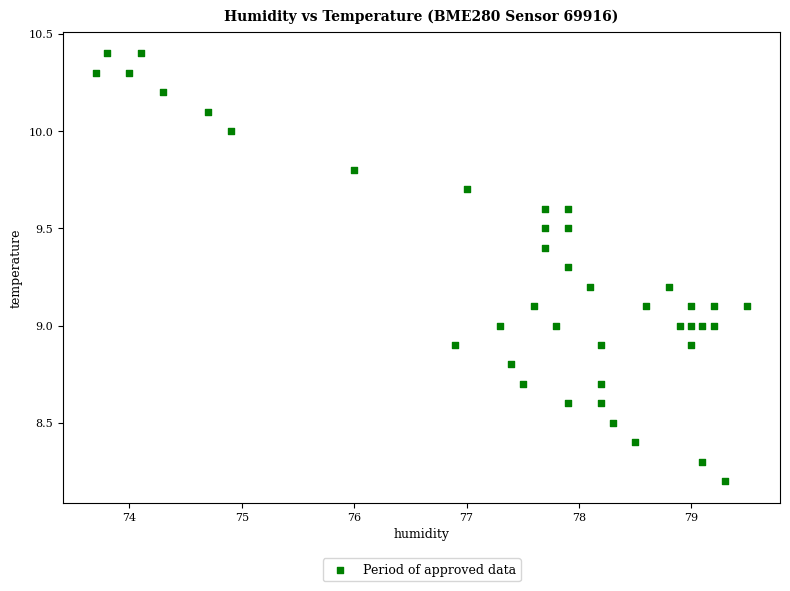

What is the range of X values (max minus min)?

5.8